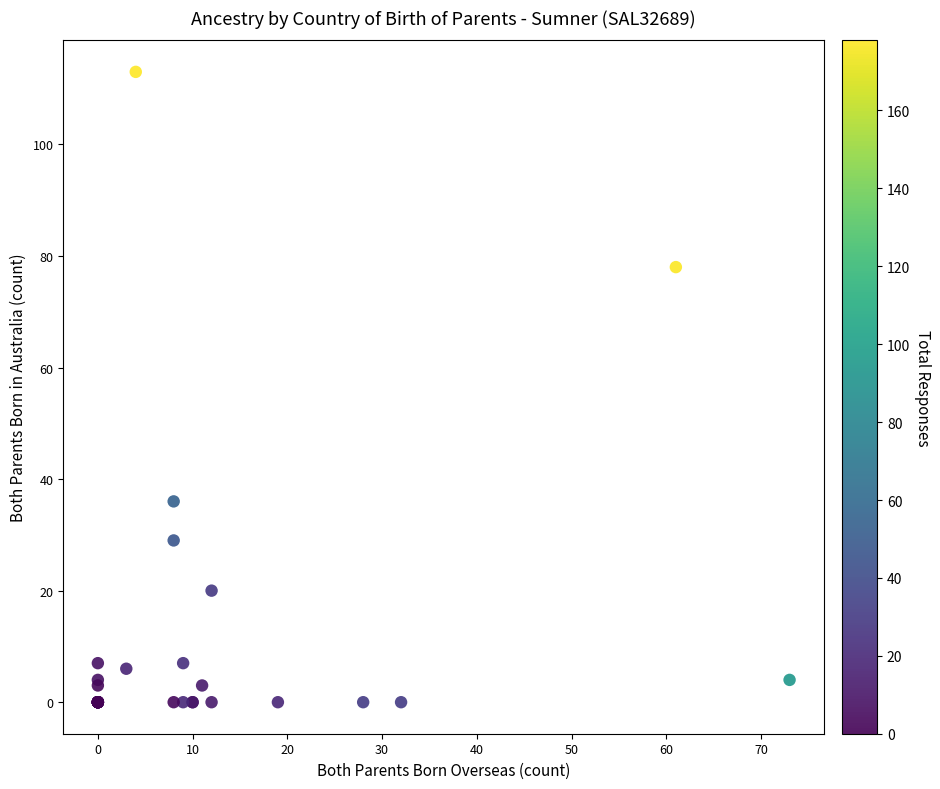

What Y value in the scatter plot is closest to 56?

36